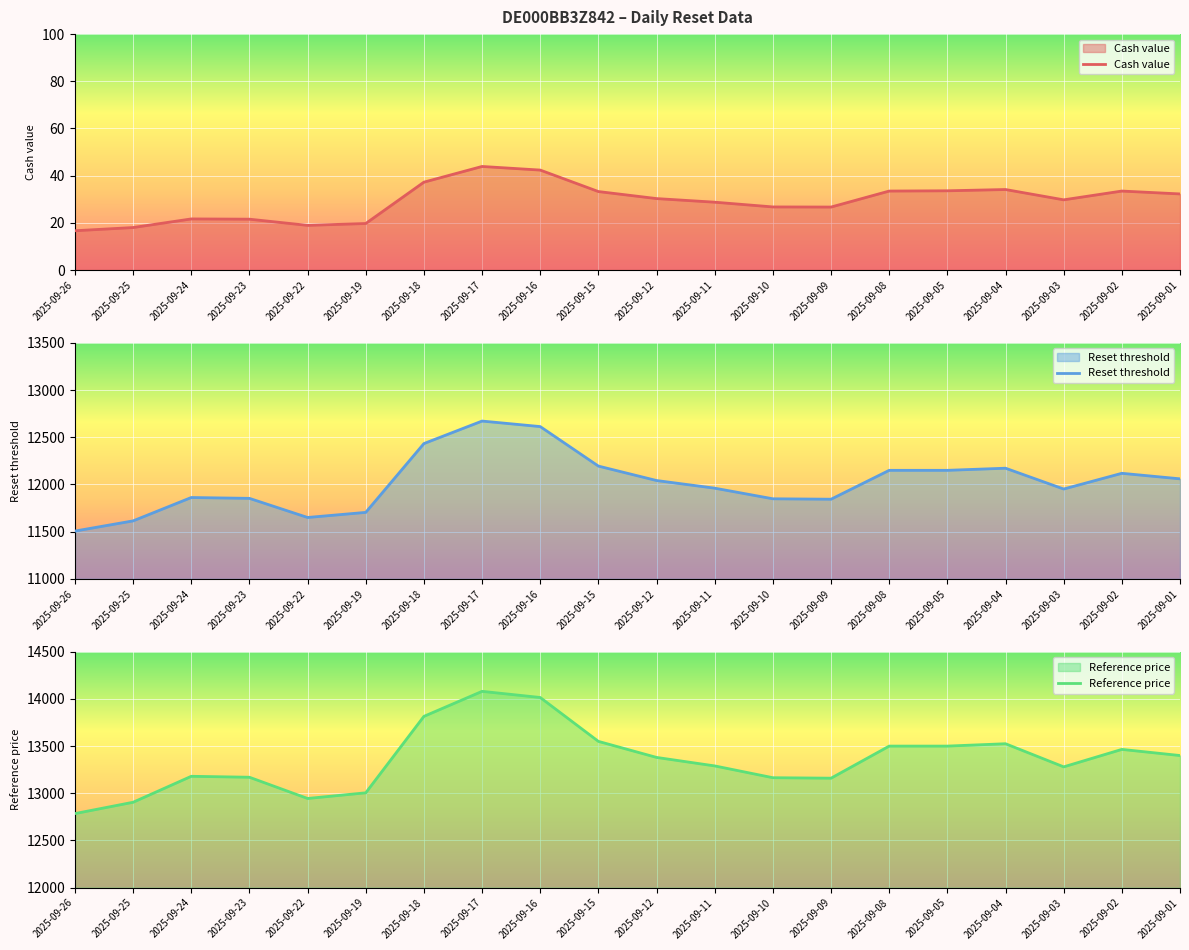

What is the value of the Cash value point at the 19th from the left?

33.5